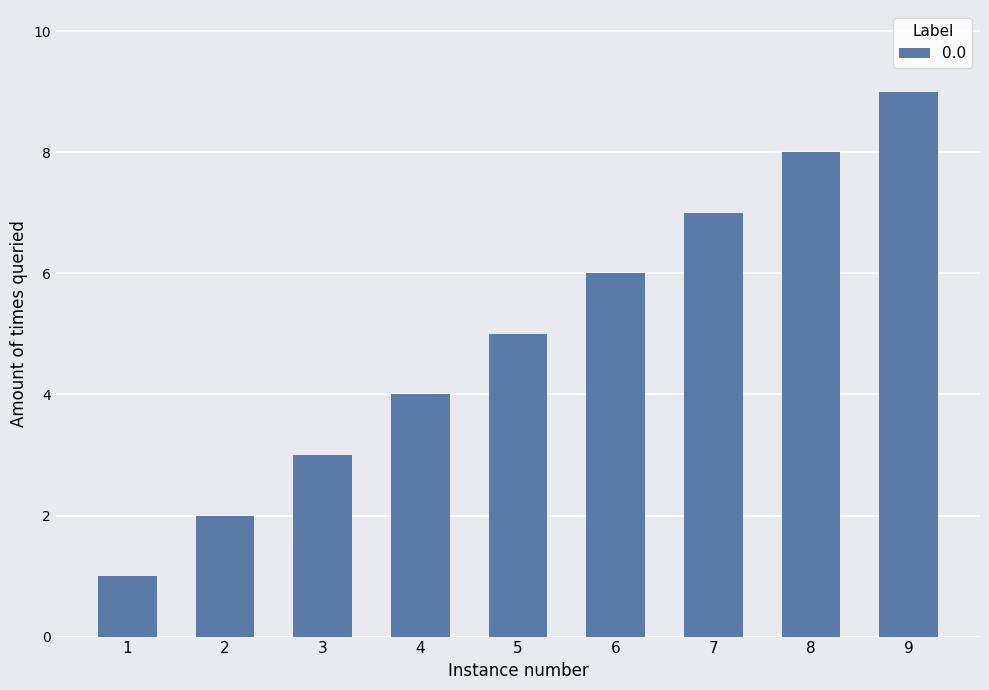

Rank the categories by value from highest to lowest.

9, 8, 7, 6, 5, 4, 3, 2, 1